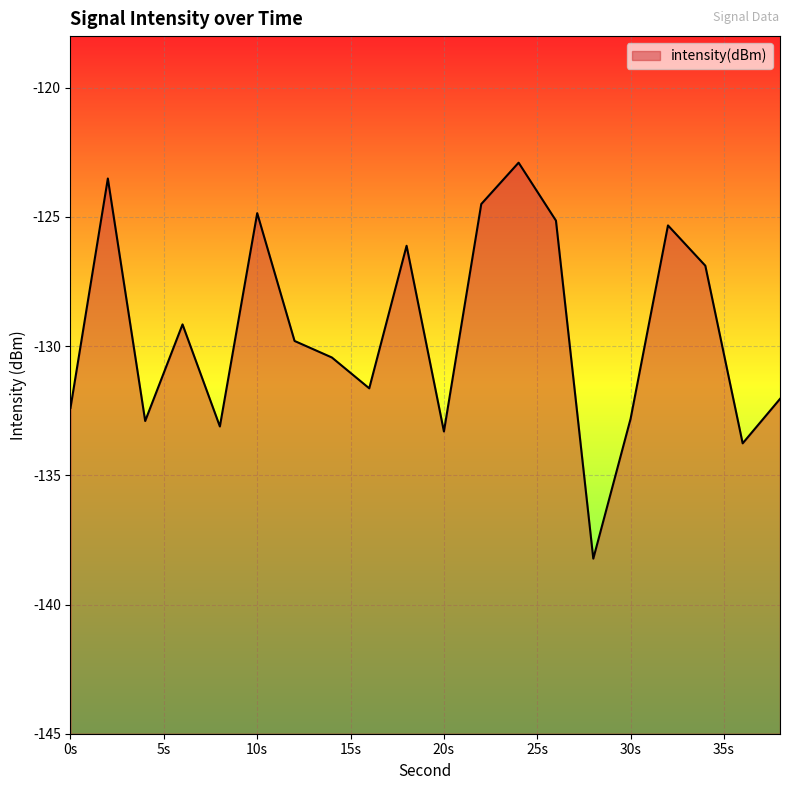

How many points are lower than both their immediate neighbors (excluding endpoints)?

6